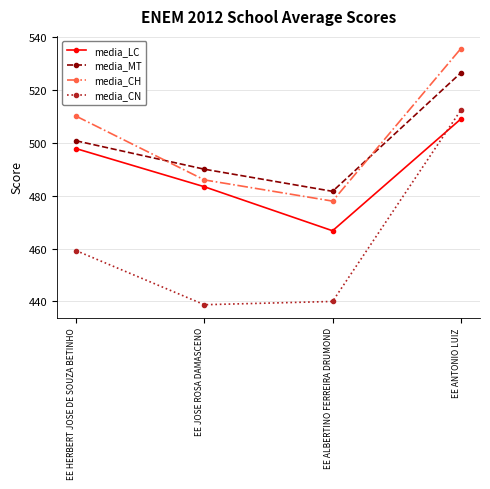

True or false: media_MT and media_CN intersect in this chart.

False